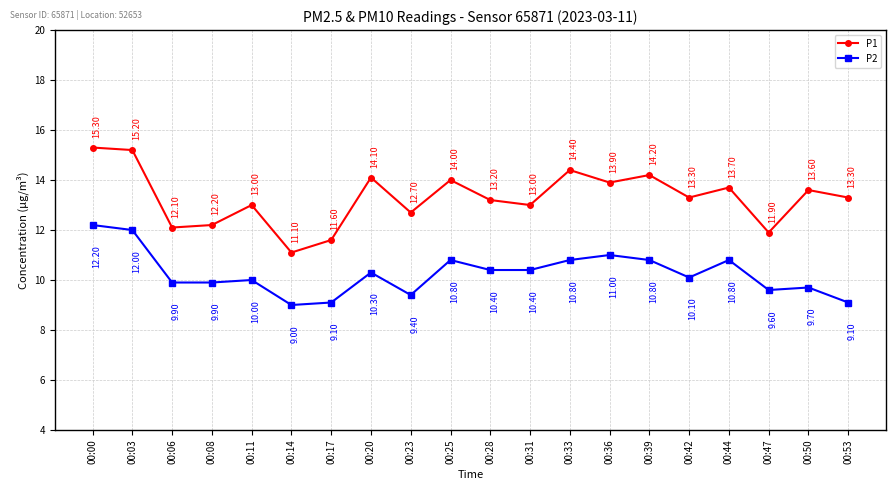

List the series in order of their overall mean, lowest first.

P2, P1